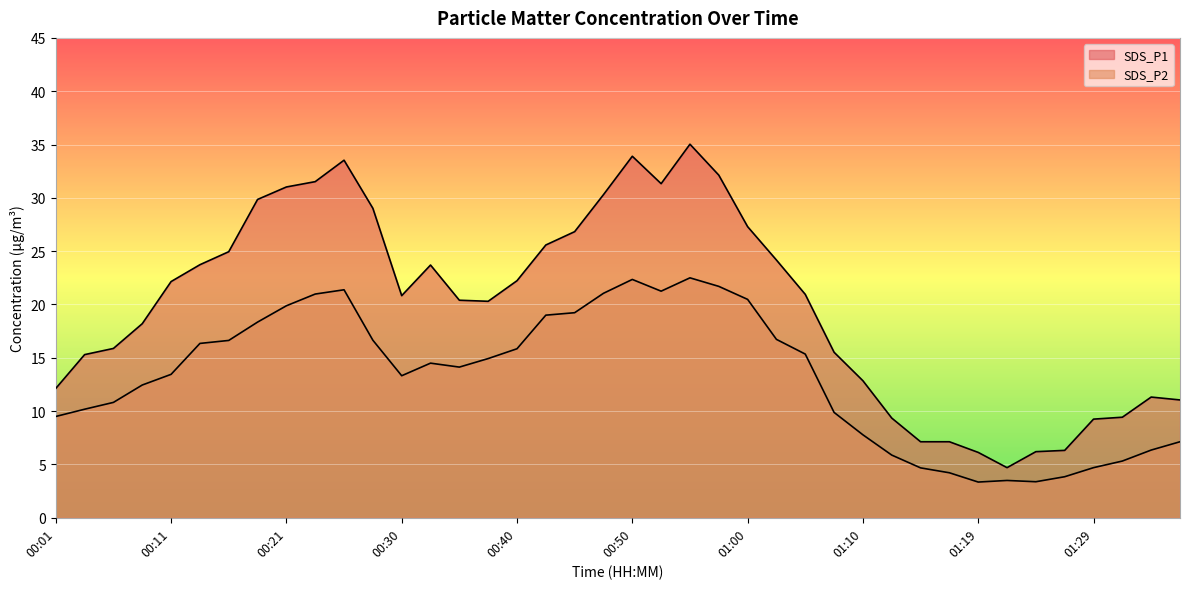

The SDS_P2 series shows 19.0 at 00:43. True or false?

True